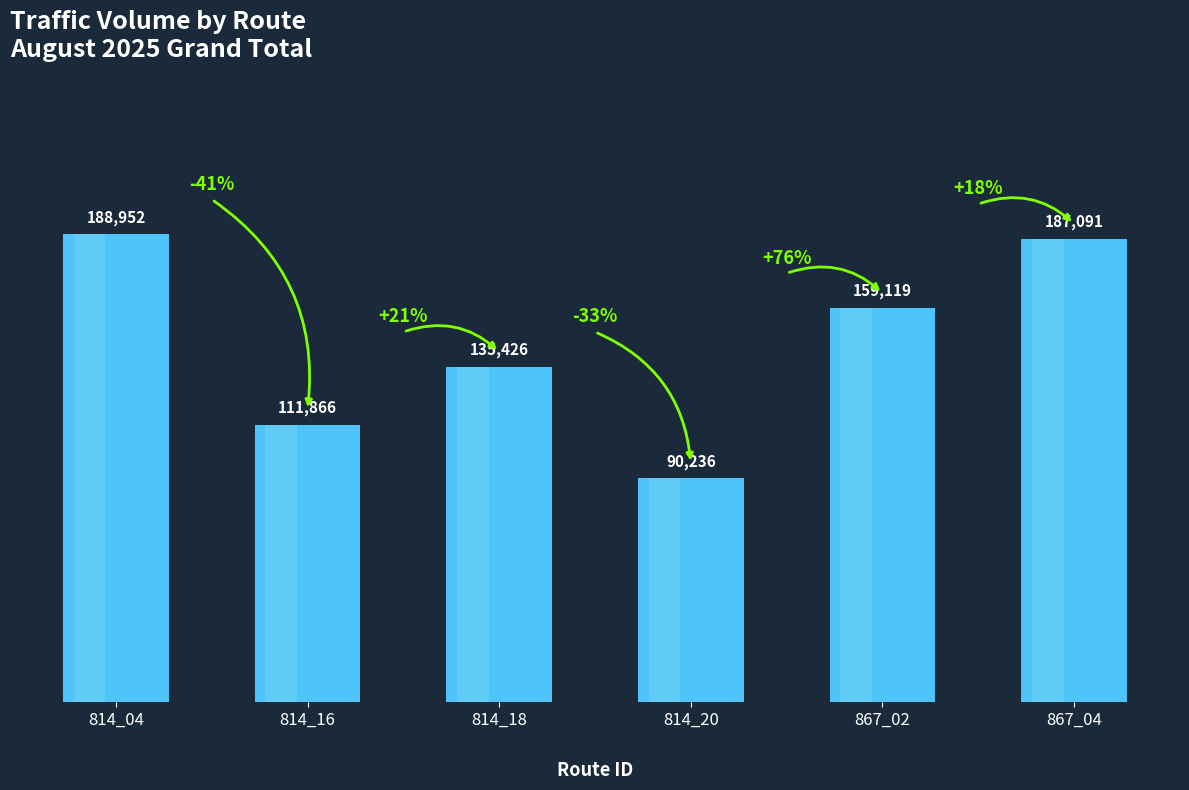

What is the average value?

145448